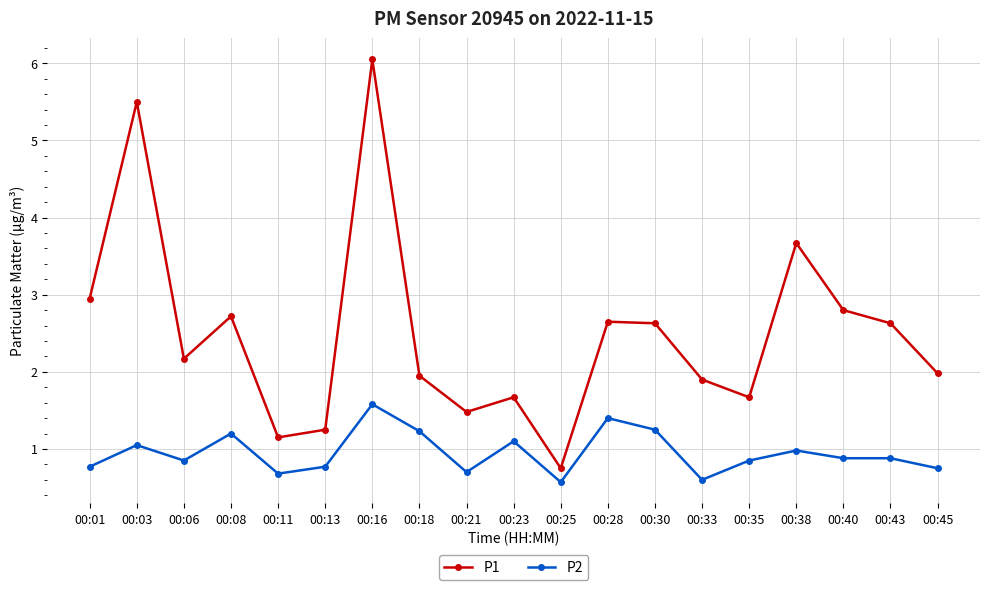

The value of P2 at 00:16 is 0.8. True or false?

False